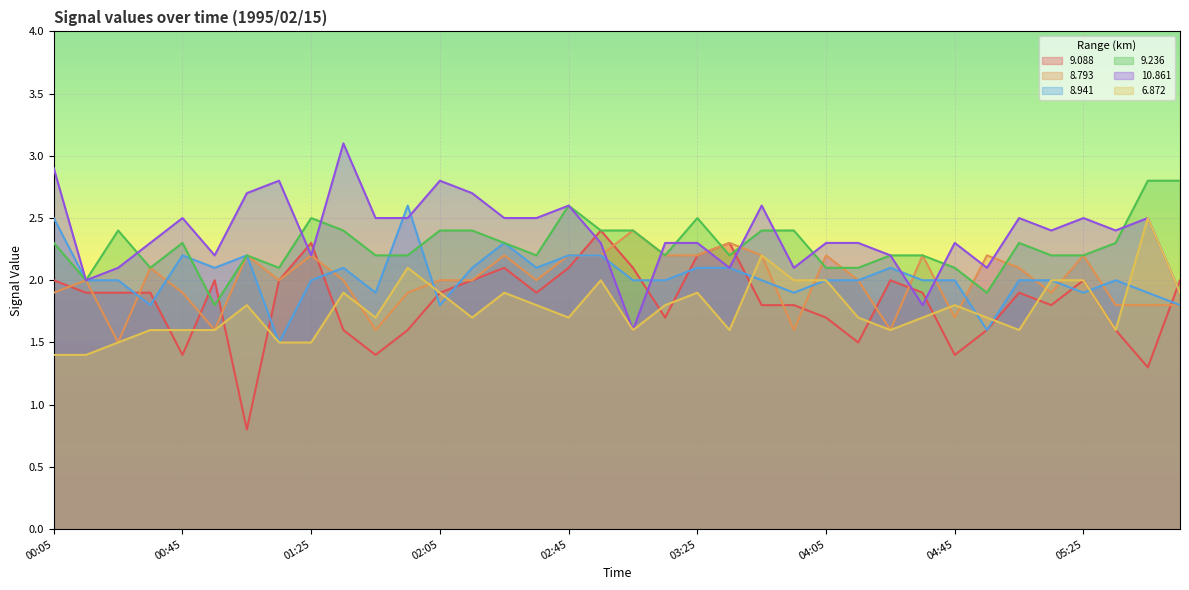

How many intersections are there between 9.088 and 8.941?

13